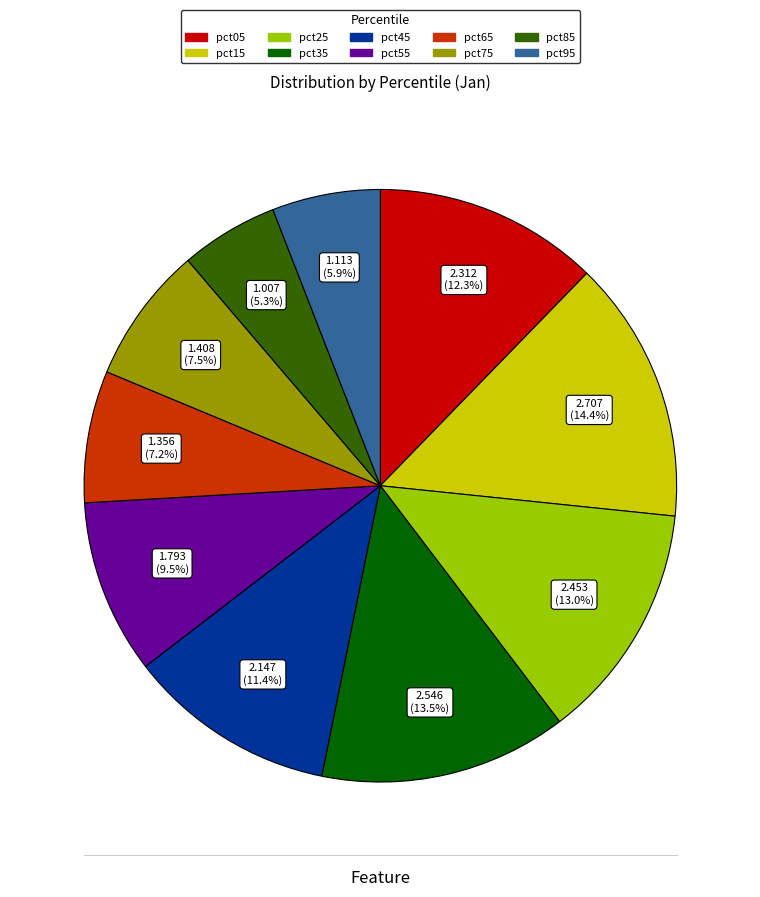

True or false: pct65 accounts for 1% of the total.

False